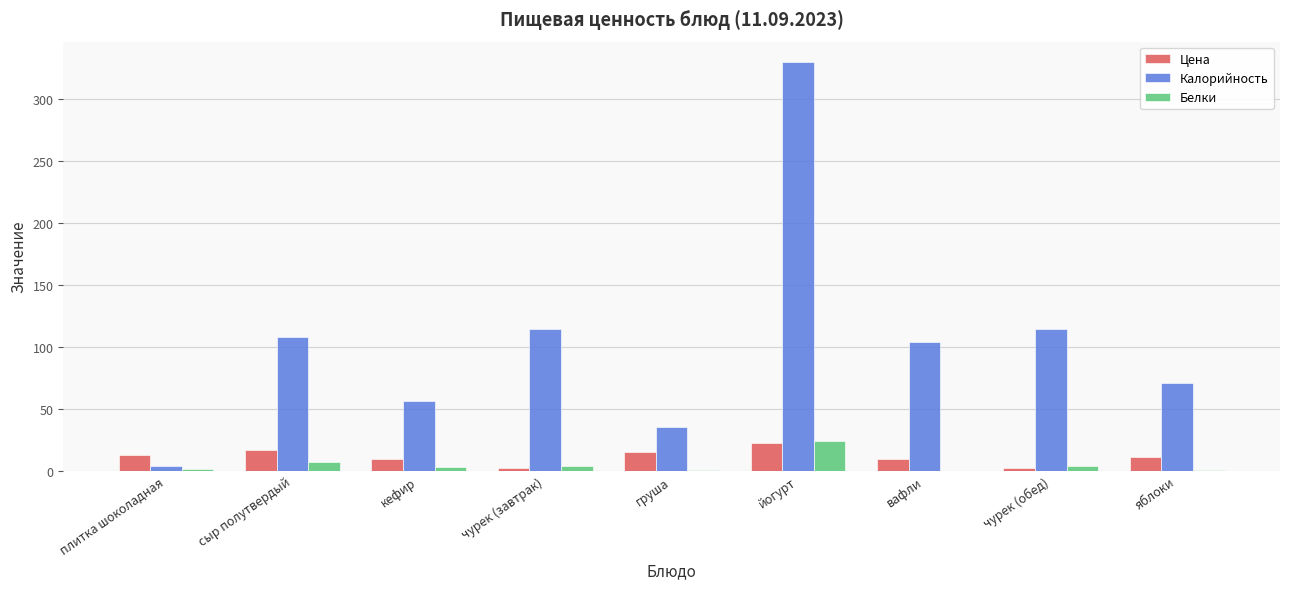

Which series has the largest total across all categories?

Калорийность